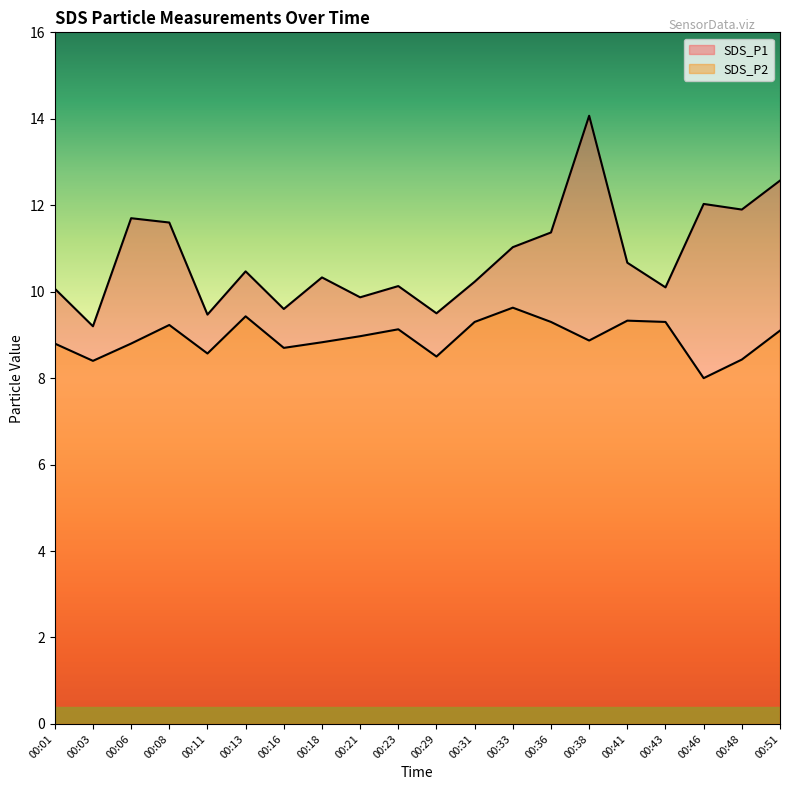

List the series in order of their overall mean, lowest first.

SDS_P2, SDS_P1